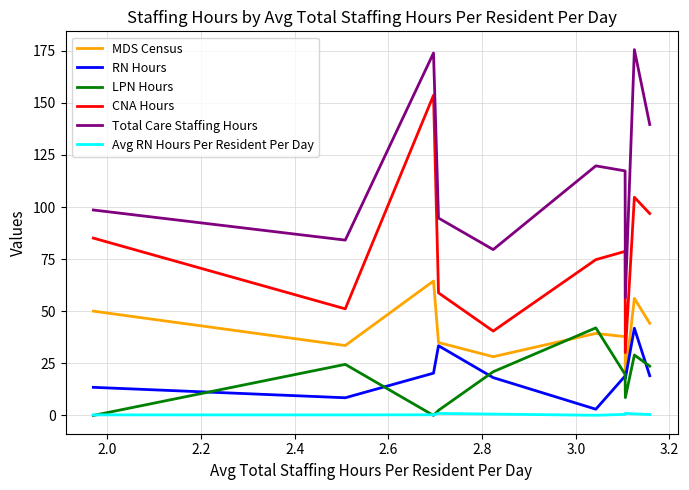

What is the difference between the maximum and minimum values in the CNA Hours series?

123.5